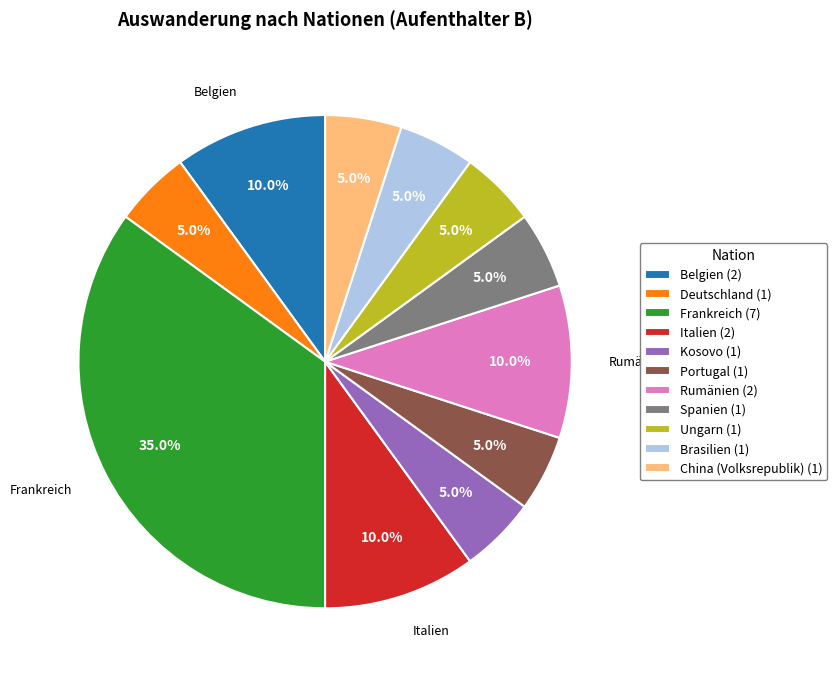

What is the ratio of the value at Italien (2) to the value at Ungarn (1)?

2.0